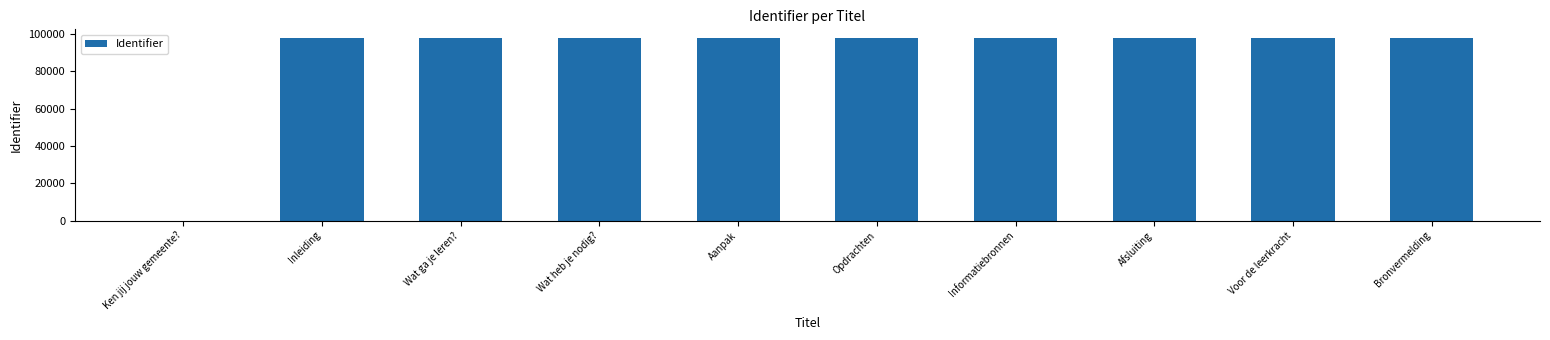

What value does the data have at Aanpak, to the nearest 50?

97550